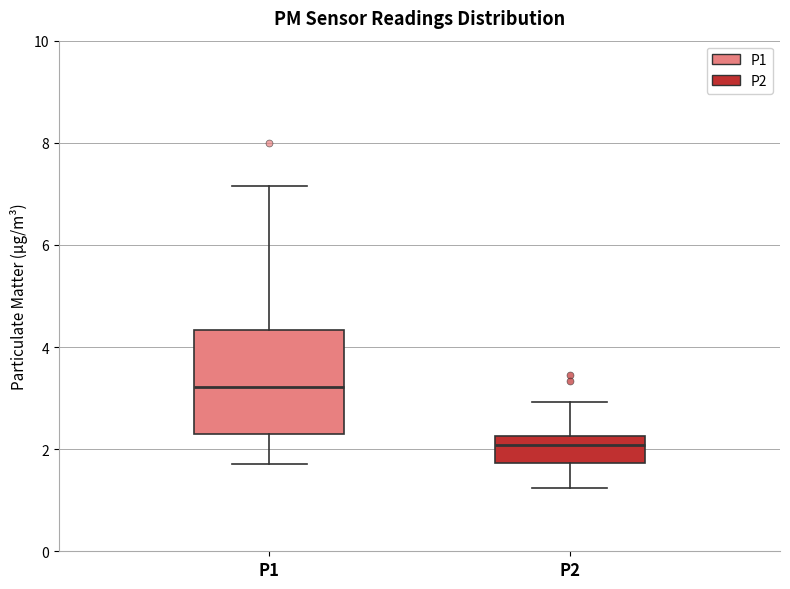

Reading left to right, read every box against the y-axis: the position of its median line, the range the box covers, and the ends of its whiskers. The values are not printed on the chart, so give them approximately, as read against the axis.

P1: median 3.2, box 2.4 to 4.4, whiskers 1.8 to 7.2
P2: median 2.0, box 1.8 to 2.2, whiskers 1.2 to 3.0